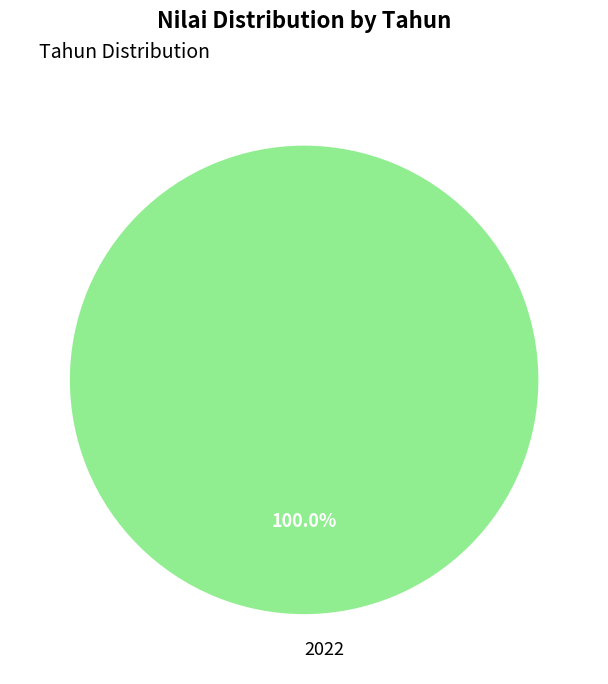

Rank the categories by value from lowest to highest.

2022